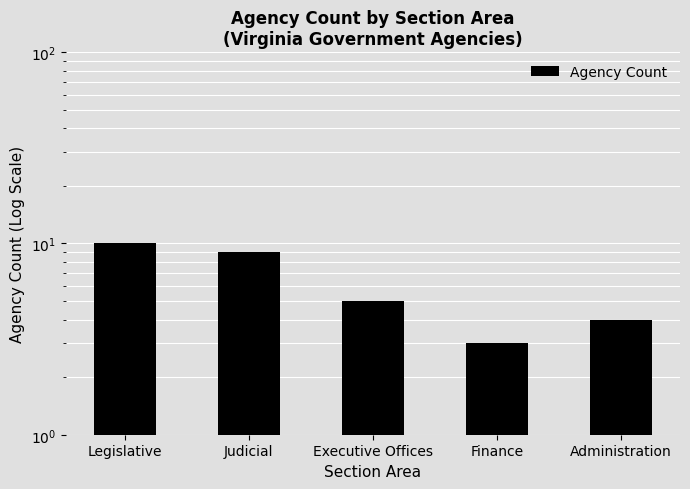

What position from the left is Finance?

4